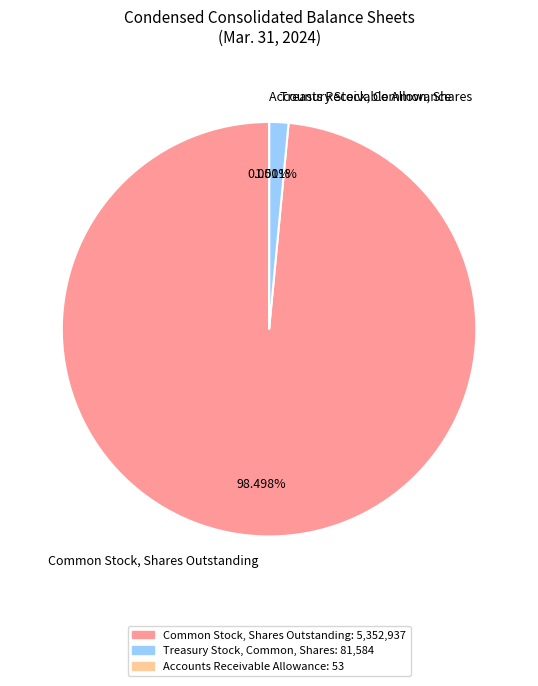

Is there a majority slice in this chart?

Yes